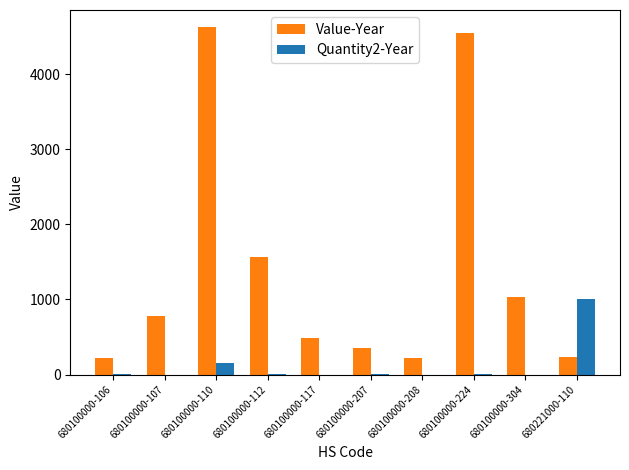

At which label is Value-Year closest to 2420?

680100000-112